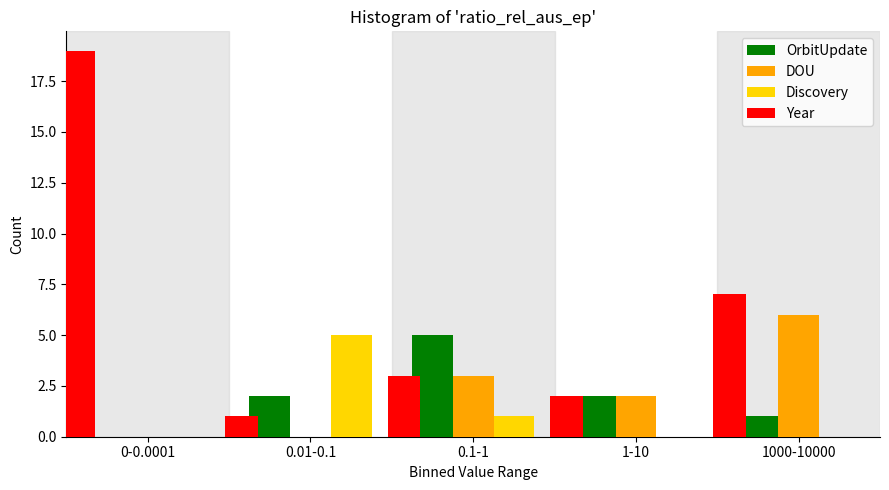

At which category is the sum across all series the highest?

0-0.0001